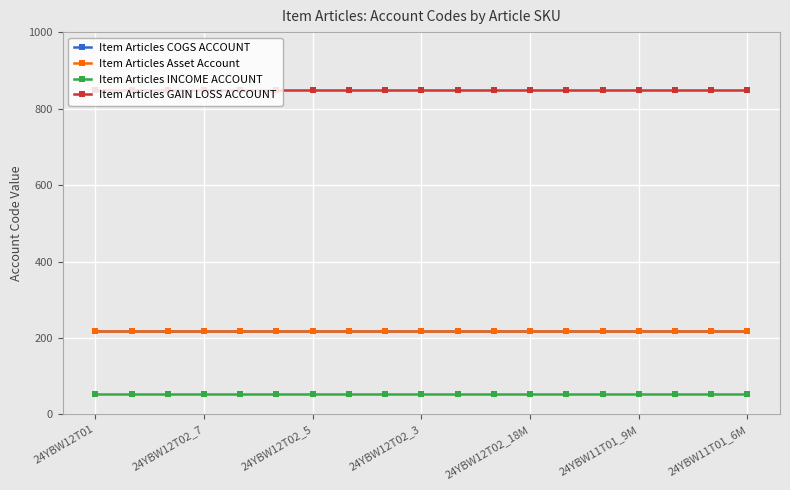

What is the greatest value displayed?

849